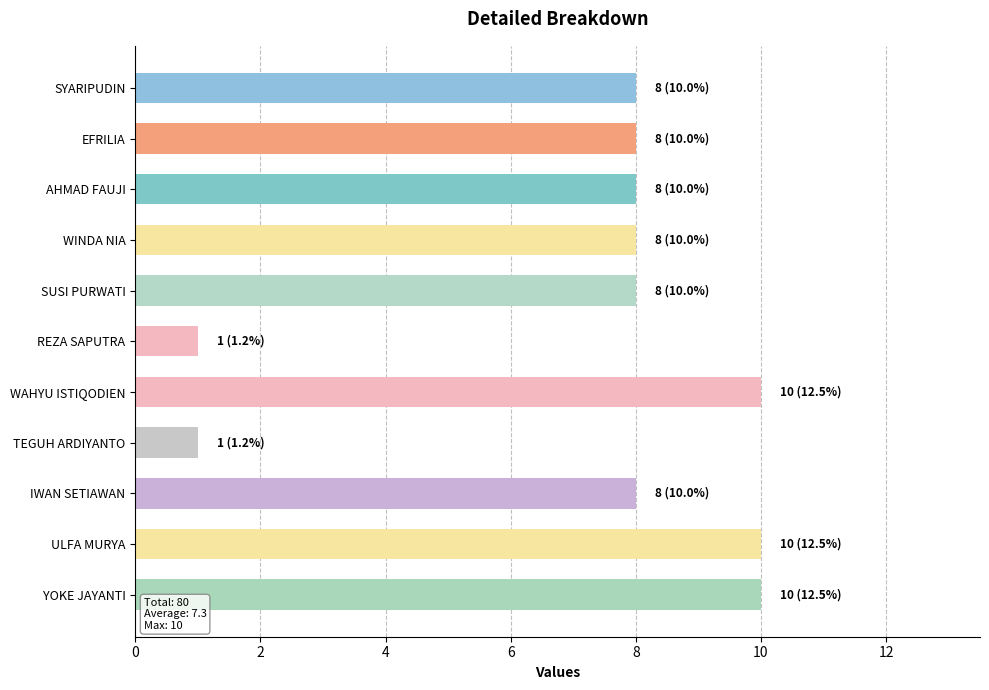

Is it true that the value at ULFA MURYA is 3?

False